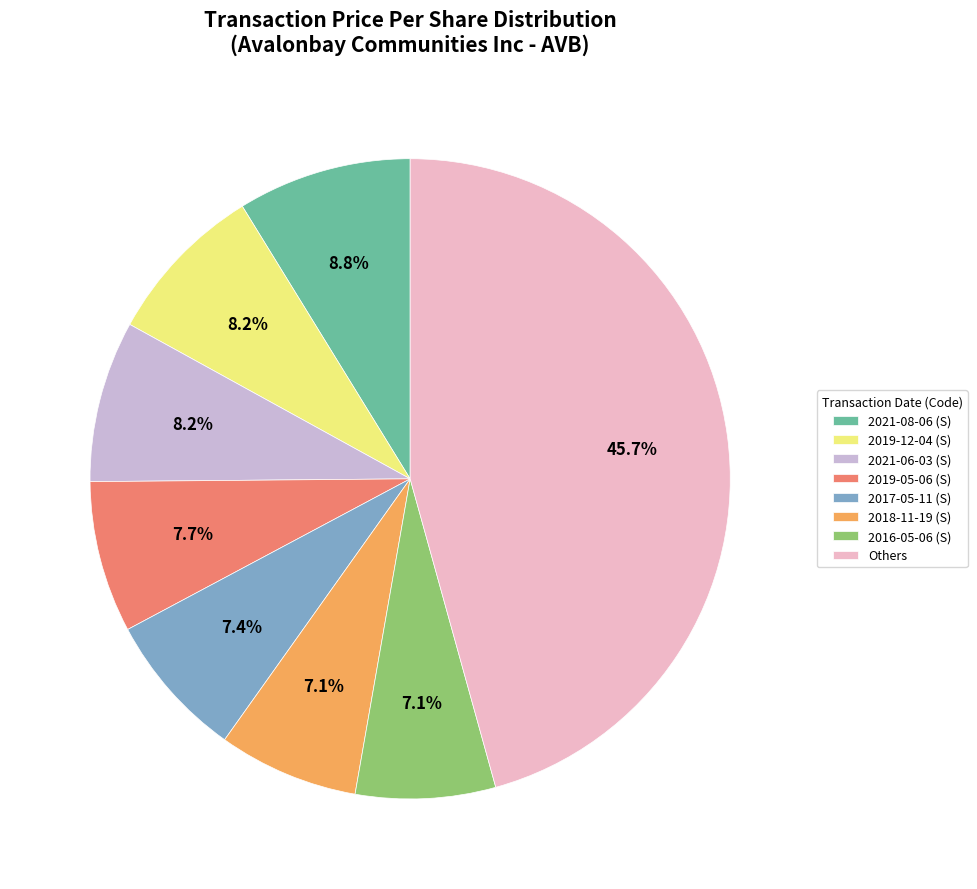

What is the largest slice in the pie chart?

Others